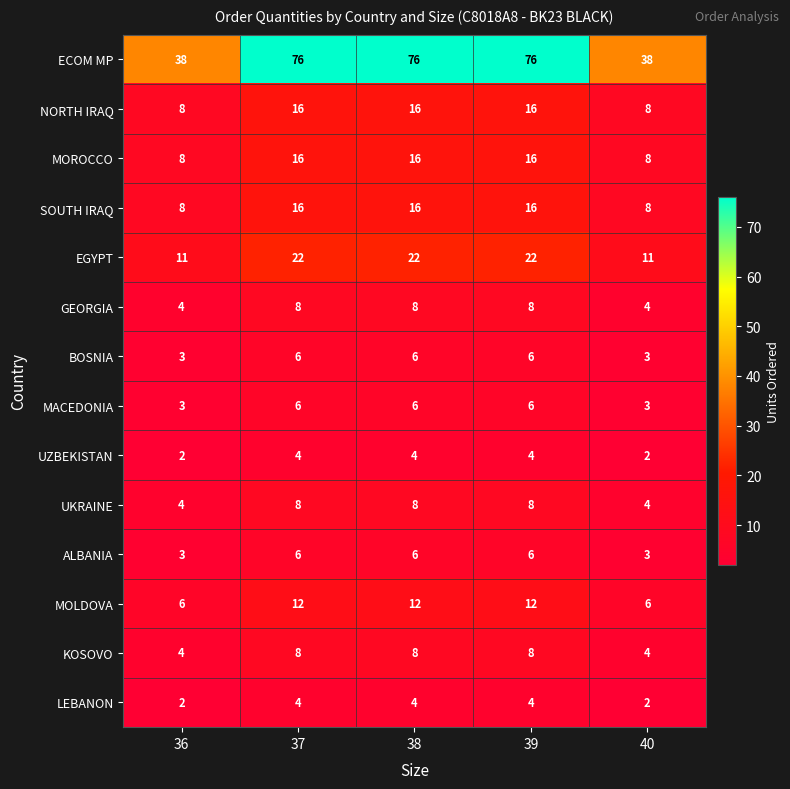

Between 36 and 39, which series saw the biggest shift?

ECOM MP